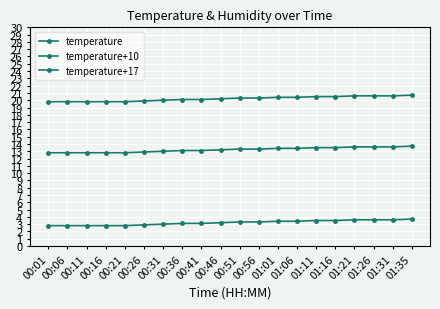

Does the chart have visible grid lines?

Yes